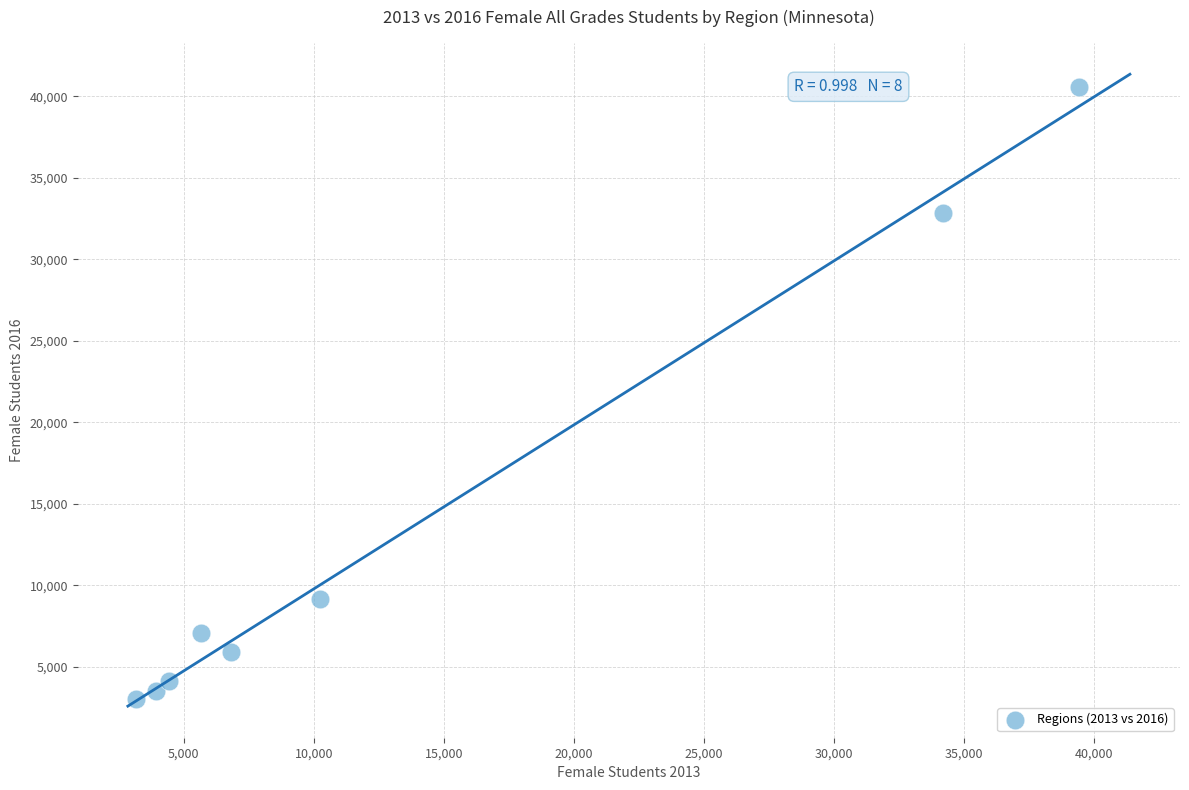

What Y value in the scatter plot is closest to 21789?

32839